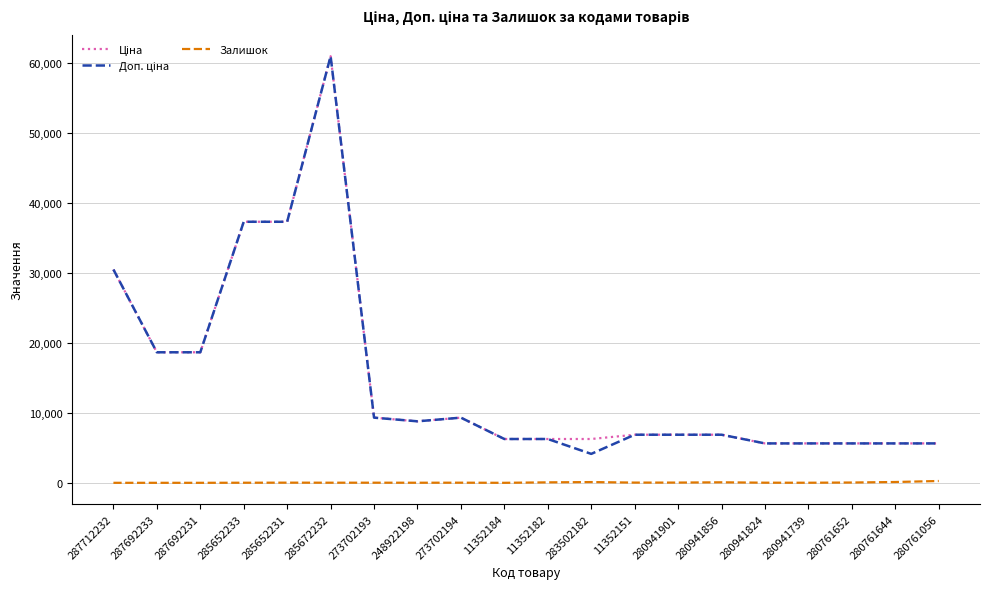

What is the maximum value shown in the chart?

61024.7